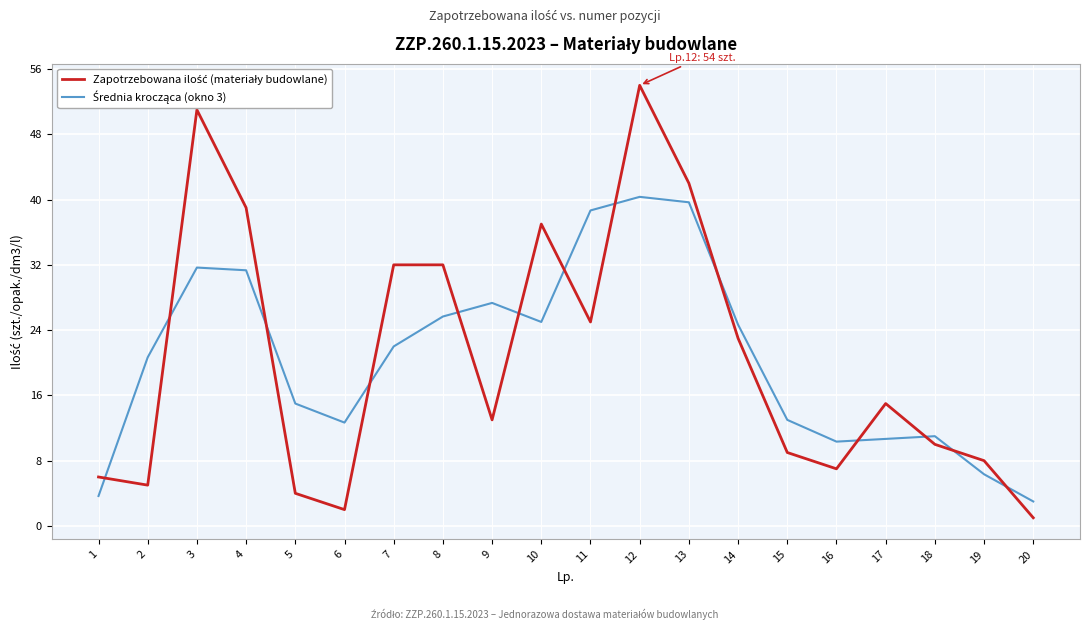

How many lines are shown in the chart?

2